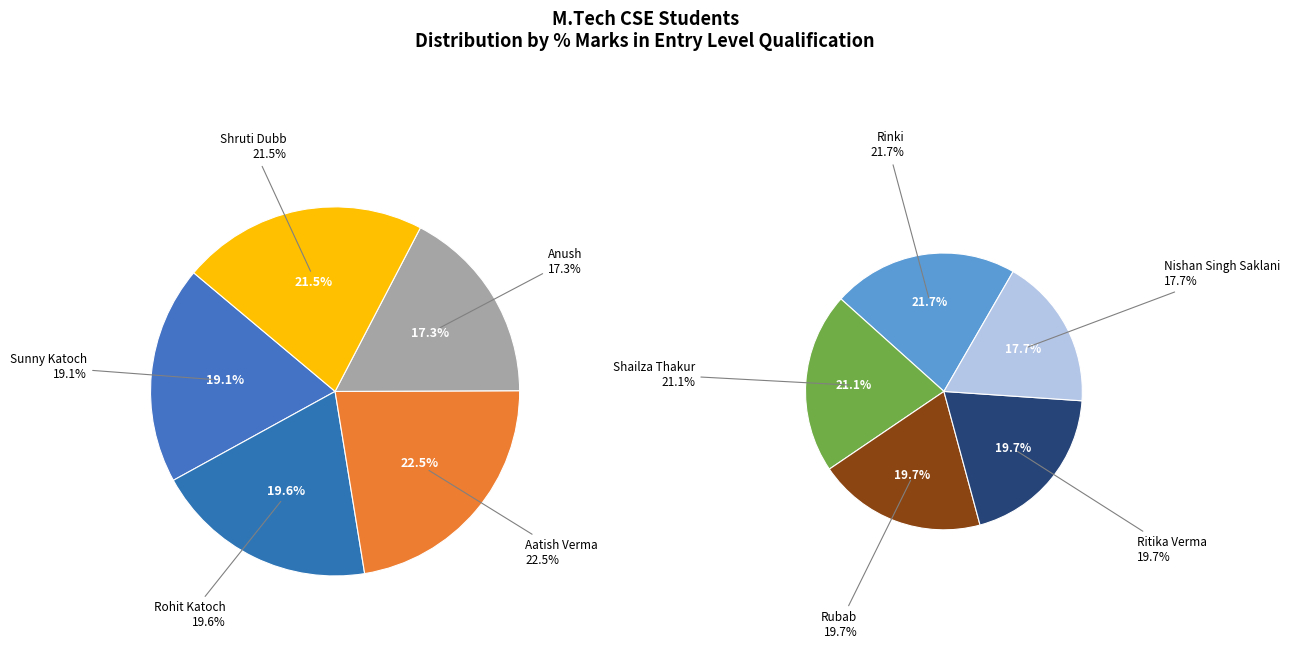

What is the ratio of the value at Rubab to the value at Rinki?

0.9